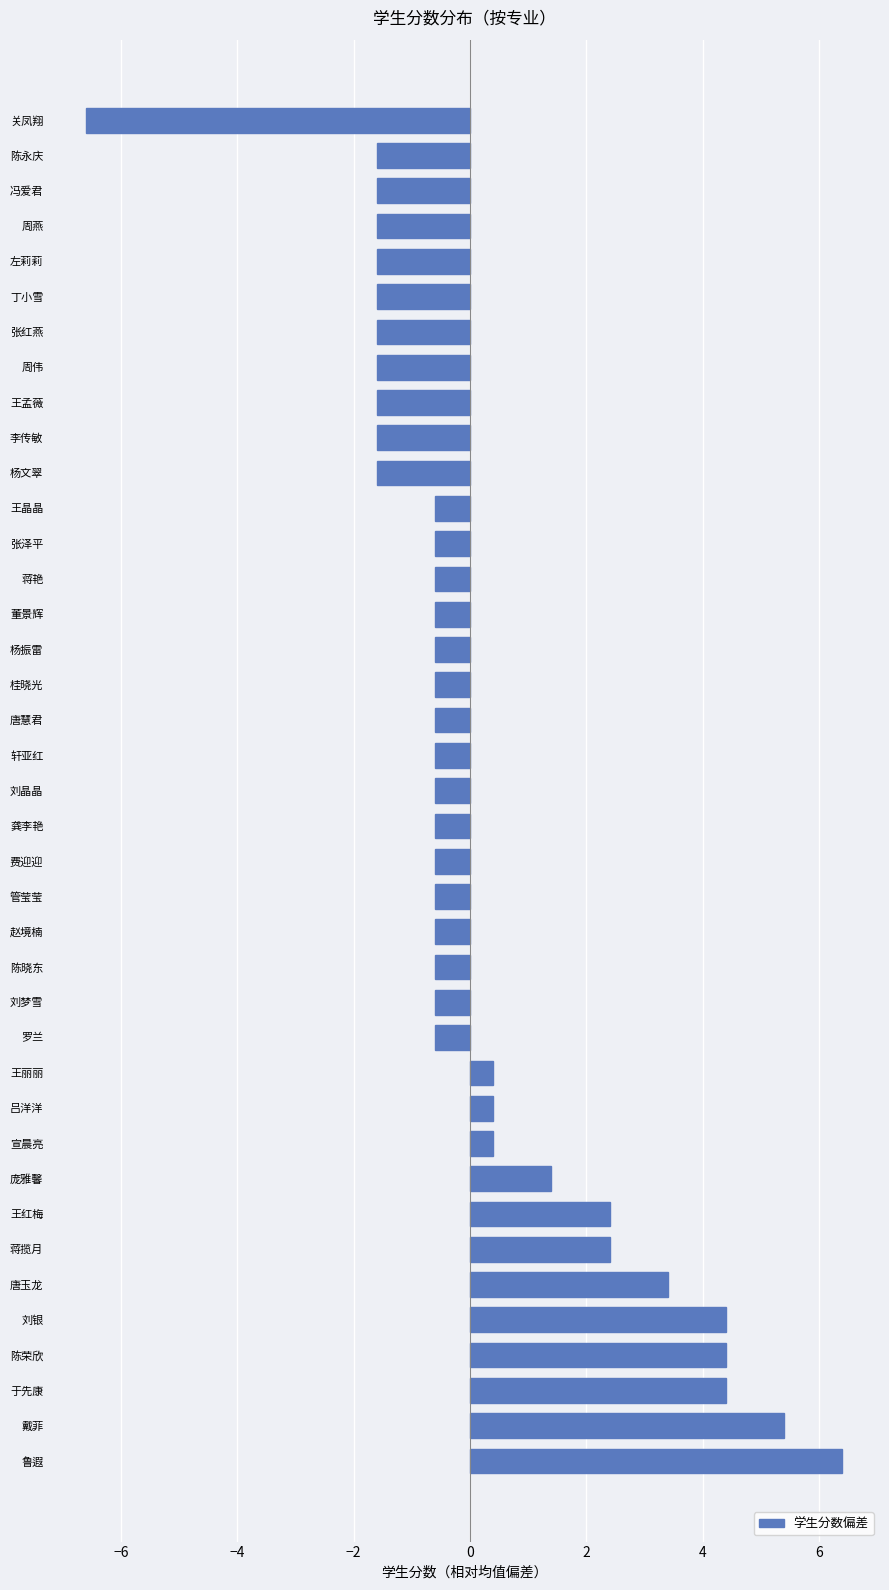

What is the sum of all values?

3.6